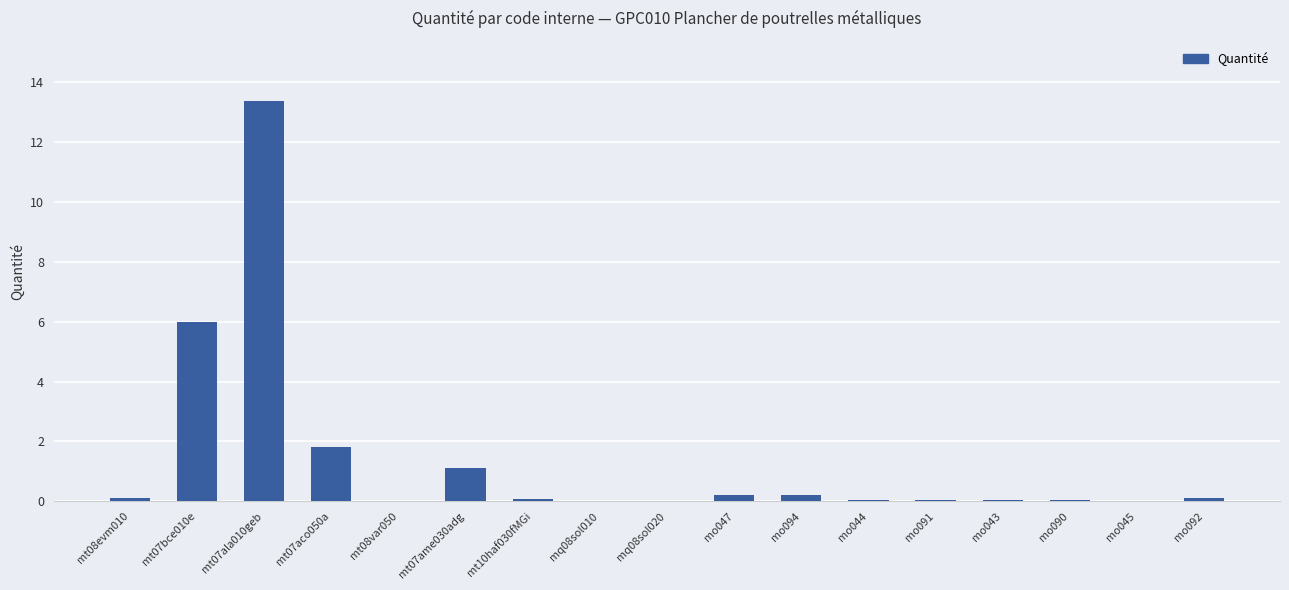

What is the sum of all values?

23.2